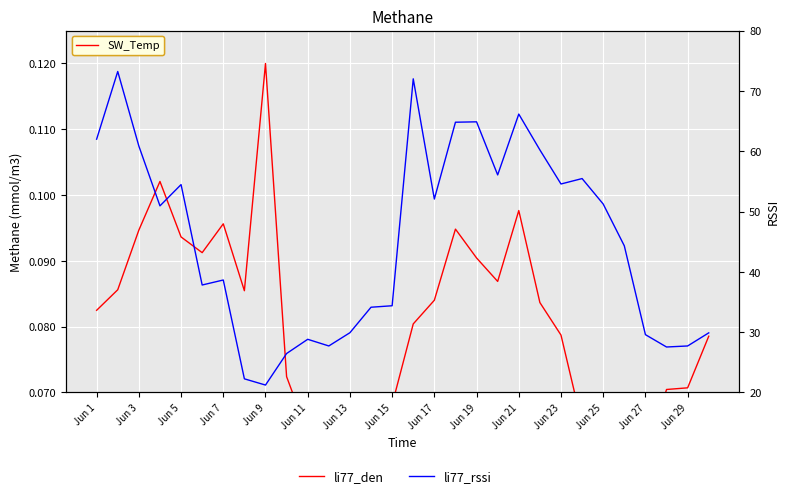

Where is li77_den nearest to the value 0?

Jun 27